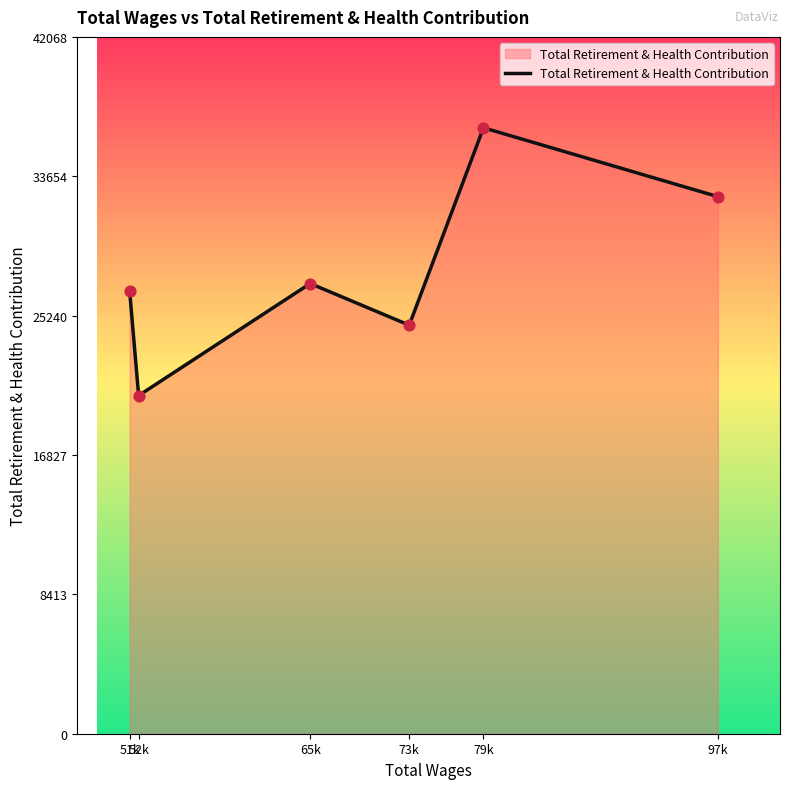

What is the change in value from 65k to 97k?

+5245